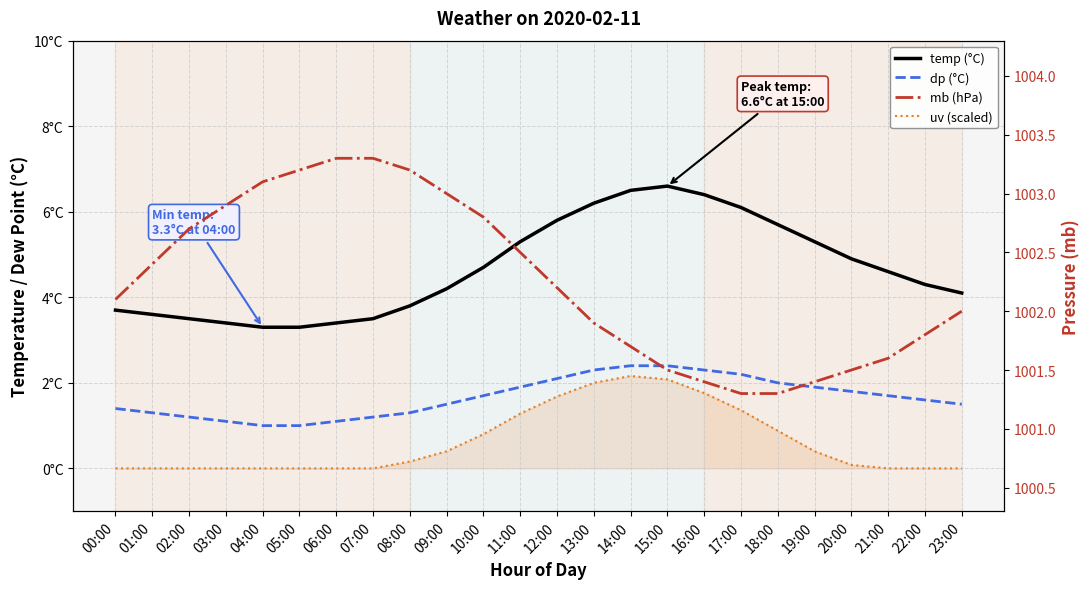

What position from the right is 18:00?

6